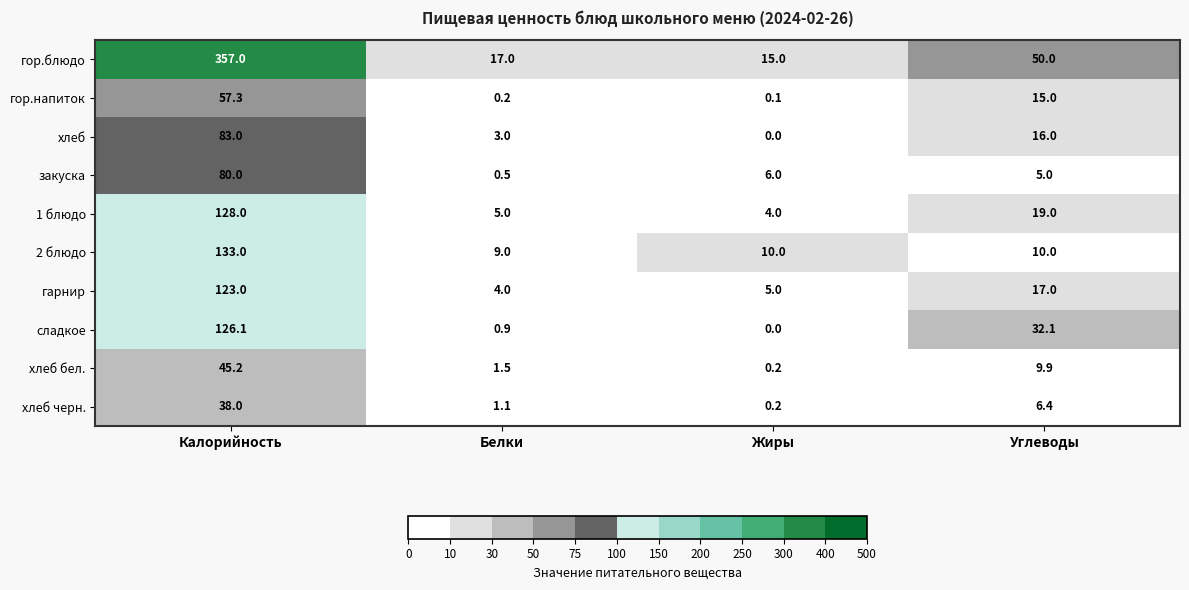

List the series in order of their peak value, highest first.

гор.блюдо, 2 блюдо, 1 блюдо, сладкое, гарнир, хлеб, закуска, гор.напиток, хлеб бел., хлеб черн.